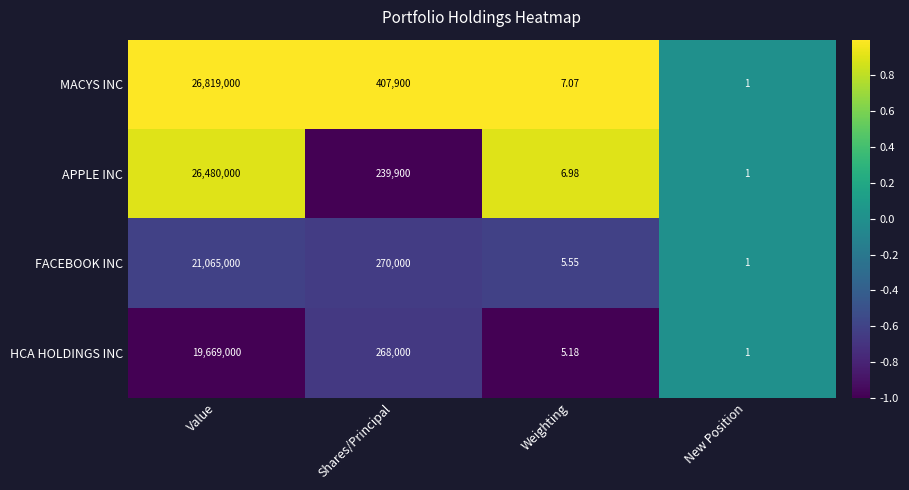

Which series has the widest spread of values?

MACYS INC